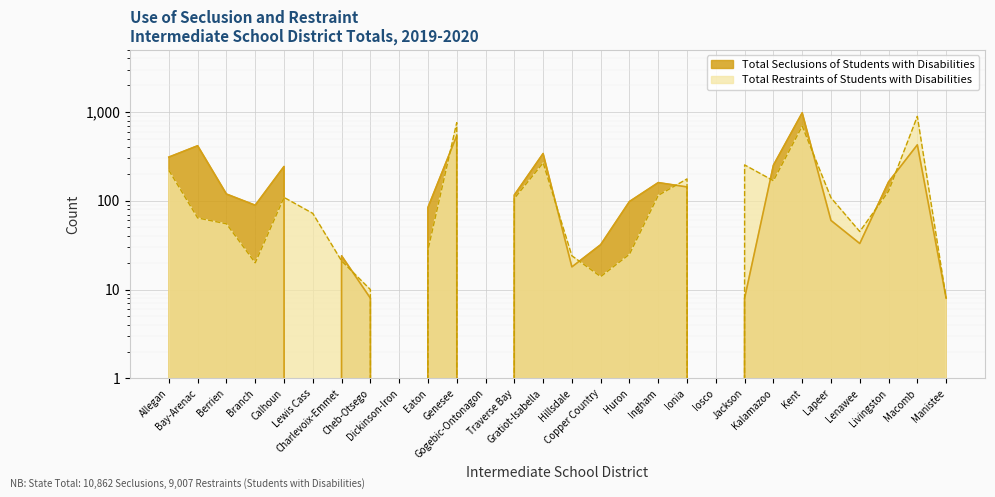

Rank the series at Berrien from lowest to highest value.

Total Restraints of Students with Disabilities, Total Seclusions of Students with Disabilities